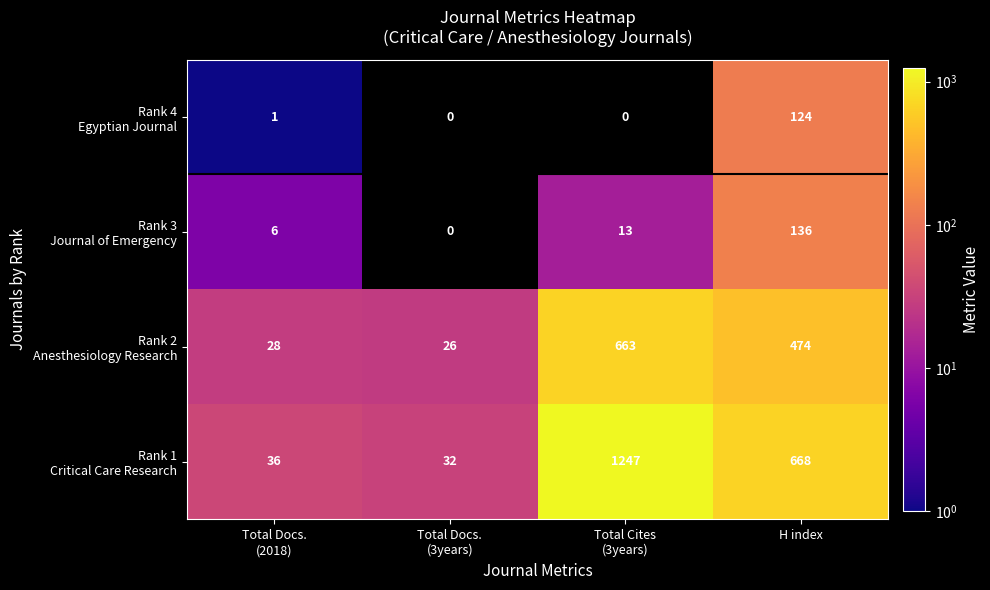

What is the spread (max minus min) of values at Total Docs.
(3years)?

32